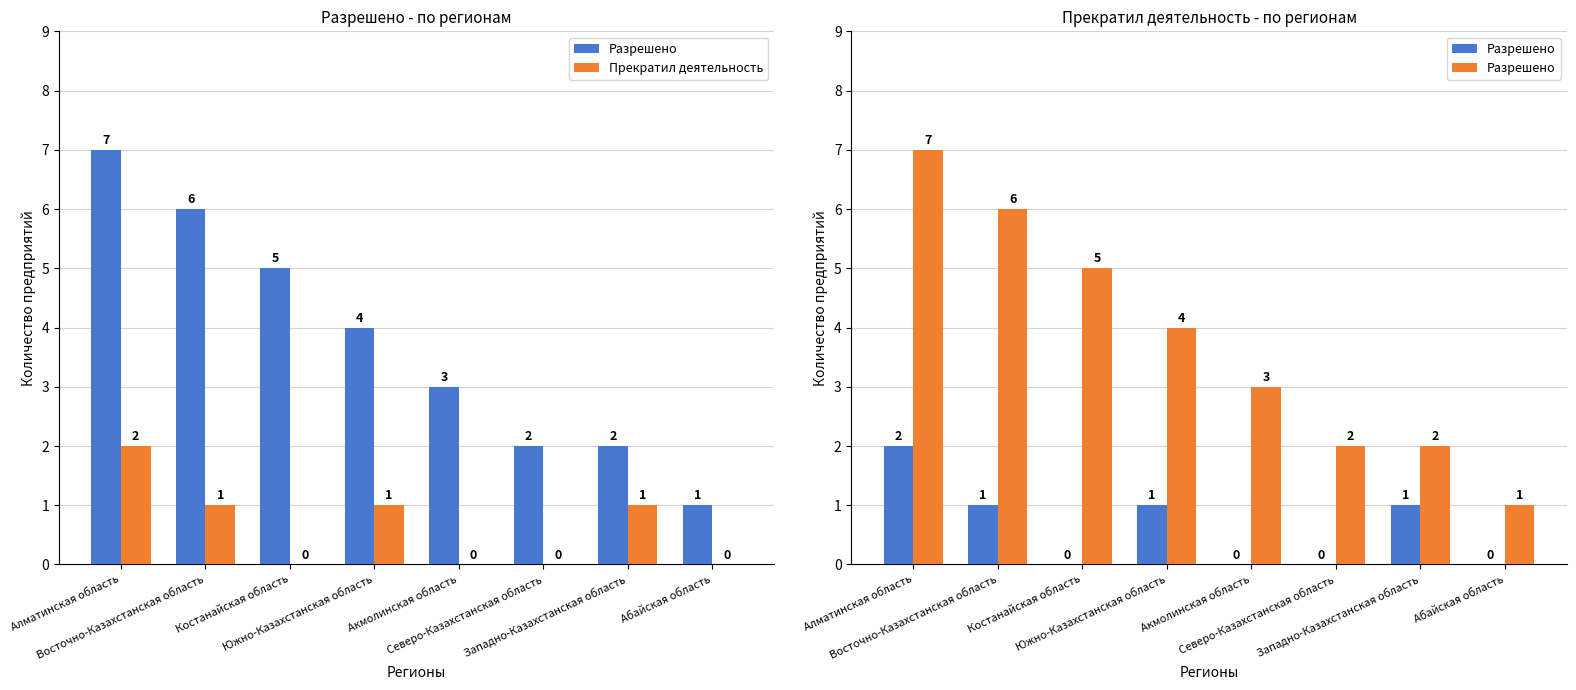

Reading right to left, what are all the values shown in this chart?

Разрешено: Абайская область=1	Западно-Казахстанская область=2	Северо-Казахстанская область=2	Акмолинская область=3	Южно-Казахстанская область=4	Костанайская область=5	Восточно-Казахстанская область=6	Алматинская область=7
Прекратил деятельность: Абайская область=0	Западно-Казахстанская область=1	Северо-Казахстанская область=0	Акмолинская область=0	Южно-Казахстанская область=1	Костанайская область=0	Восточно-Казахстанская область=1	Алматинская область=2